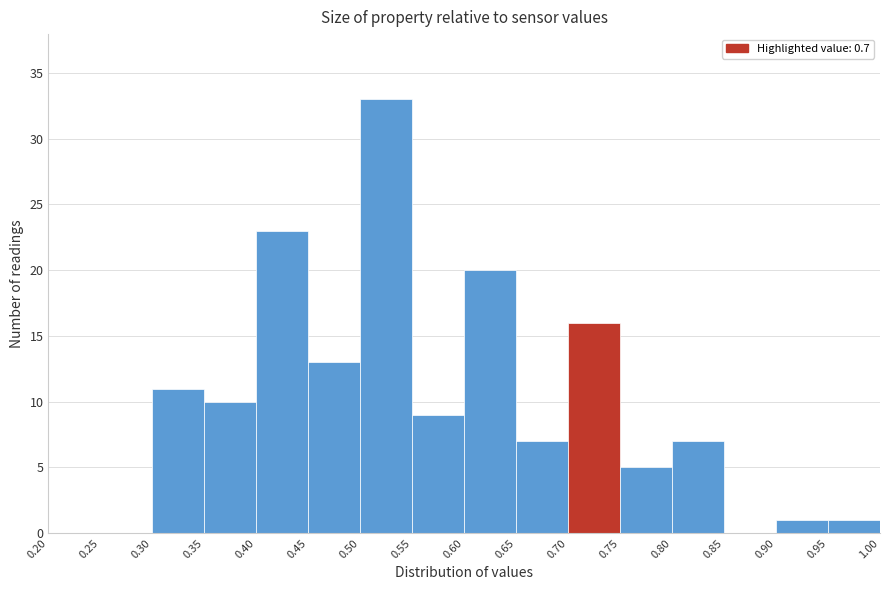

Reading left to right, list every bar in this chart as the range it spans on the x-axis followed by its height. The values are not printed on the chart, so give them approximately, as read against the axis.

0.20 to 0.25: 0
0.25 to 0.30: 0
0.30 to 0.35: 11
0.35 to 0.40: 10
0.40 to 0.45: 23
0.45 to 0.50: 13
0.50 to 0.55: 33
0.55 to 0.60: 9
0.60 to 0.65: 20
0.65 to 0.70: 7
0.70 to 0.75: 16
0.75 to 0.80: 5
0.80 to 0.85: 7
0.85 to 0.90: 0
0.90 to 0.95: 1
0.95 to 1.00: 1